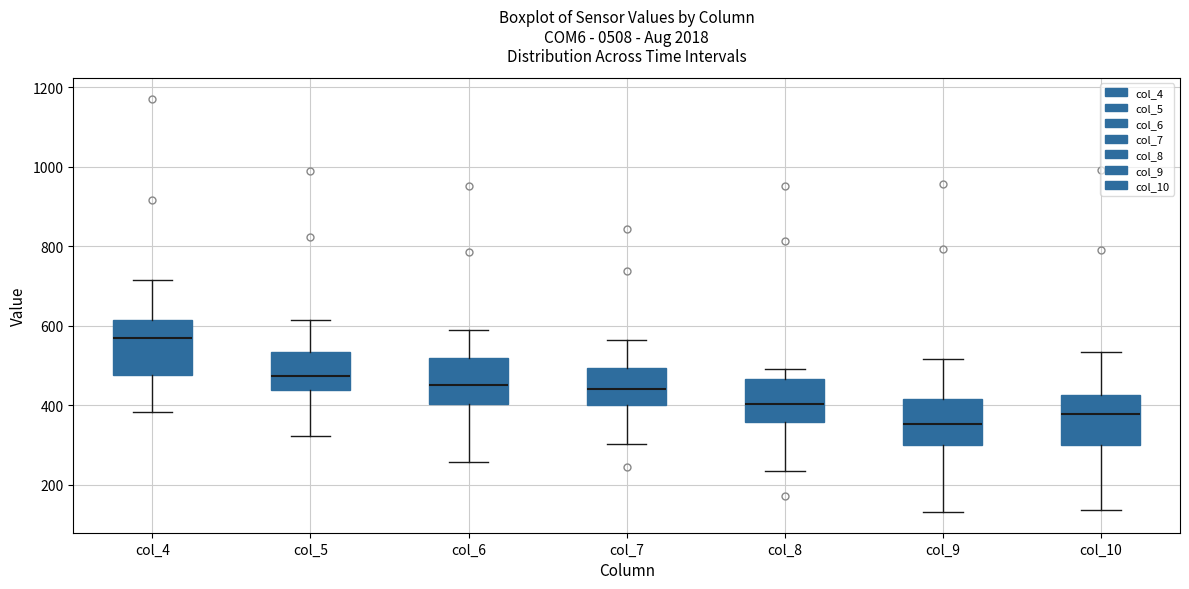

Which box has the lowest median line?

col_9